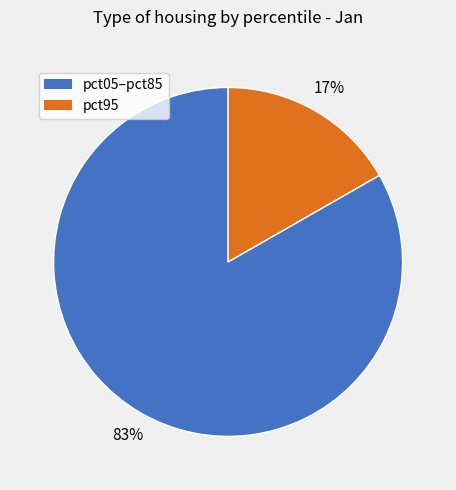

To the nearest percent, what is the average slice percentage?

50%